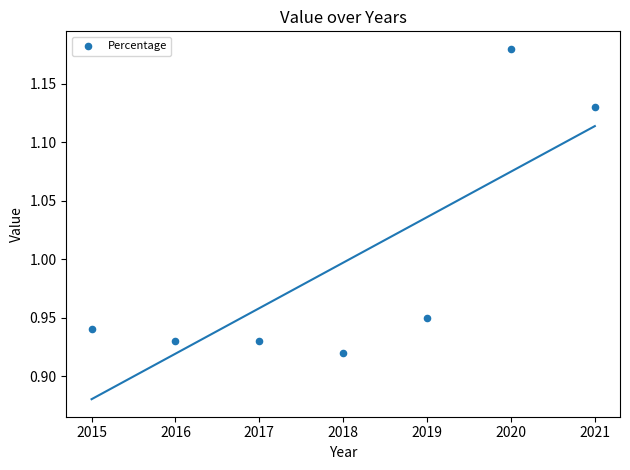

What is the range of X values (max minus min)?

6.0